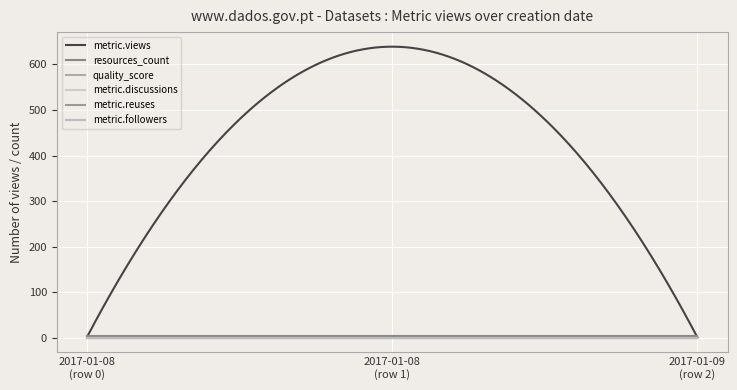

List the labels in order of quality_score value, smallest first.

2017-01-09, 2017-01-08, 2017-01-08